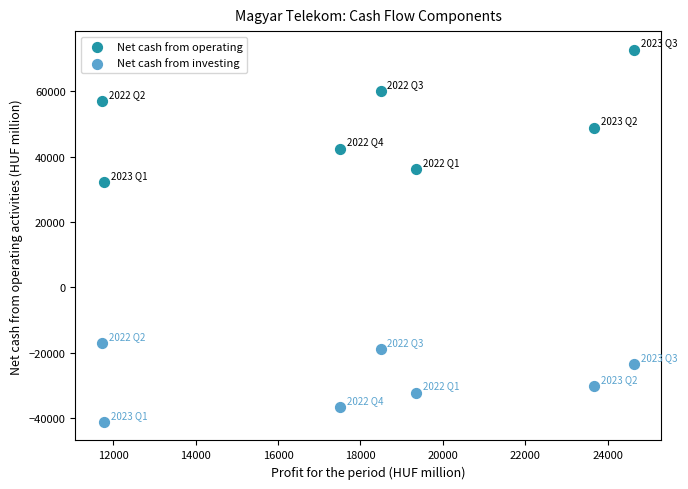

Which series reaches the maximum Y coordinate?

Net cash from operating